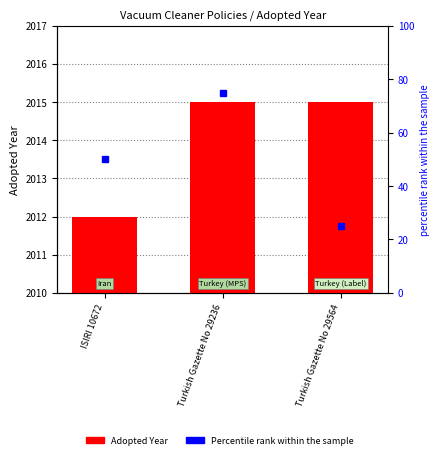

At which category is the sum across all series the highest?

Turkish Gazette No 29236